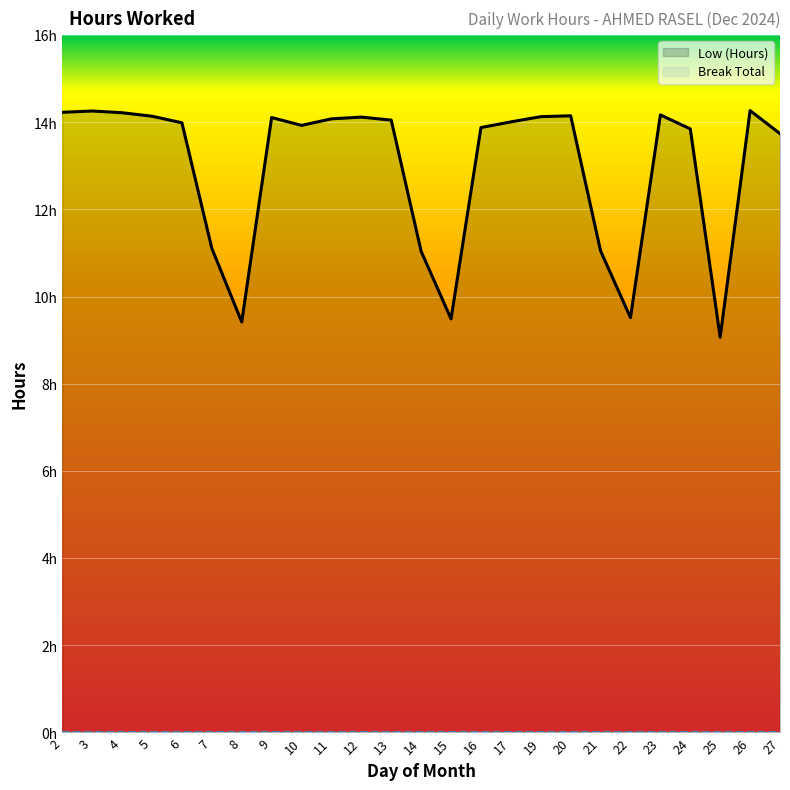

At which label is Break Total closest to 0?

2